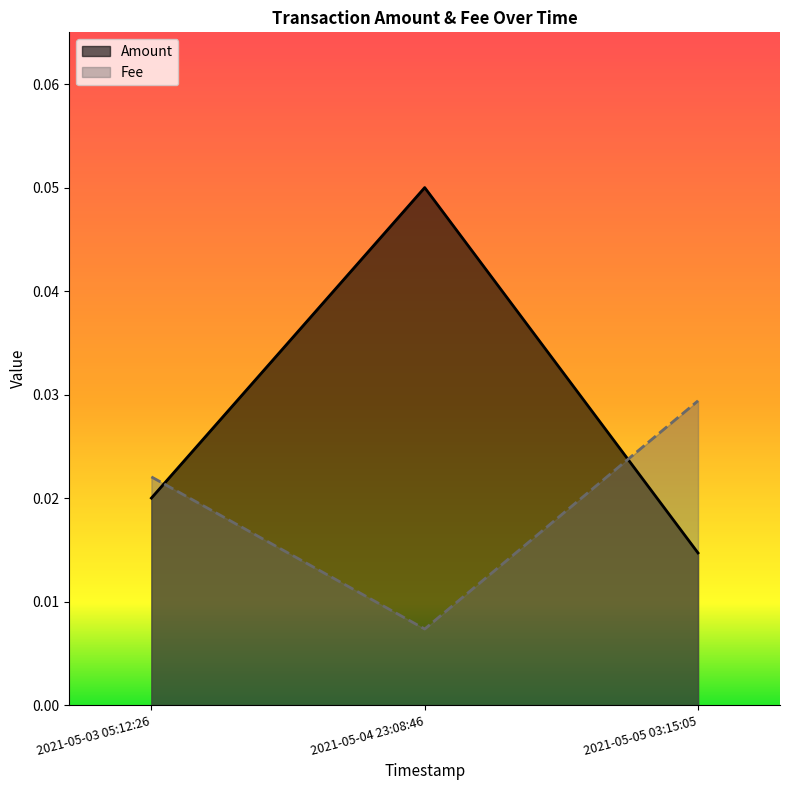

What is the label of the 2nd point from the left?

2021-05-04 23:08:46